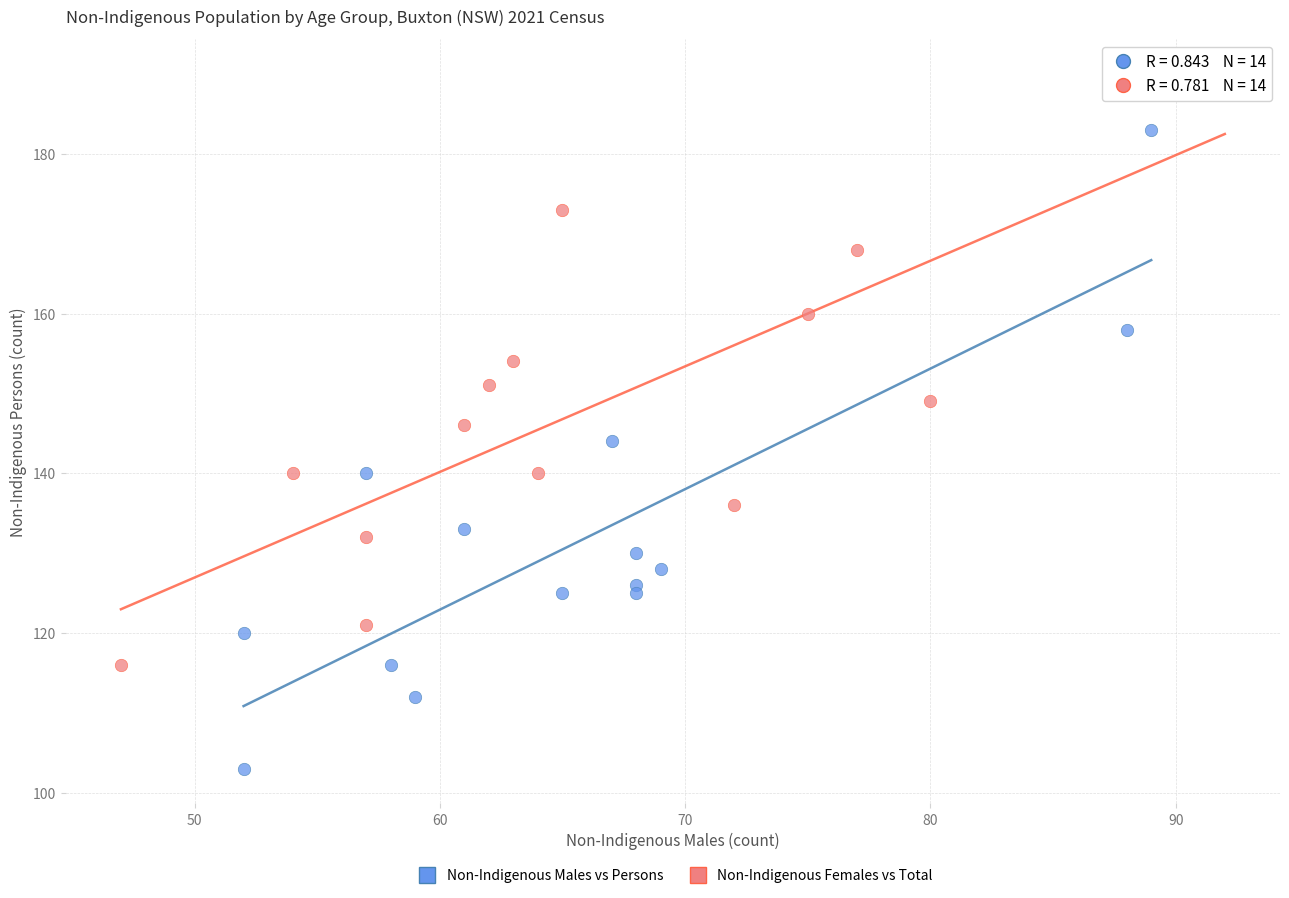

Which series contains the lowest Y value?

Non-Indigenous Males vs Persons